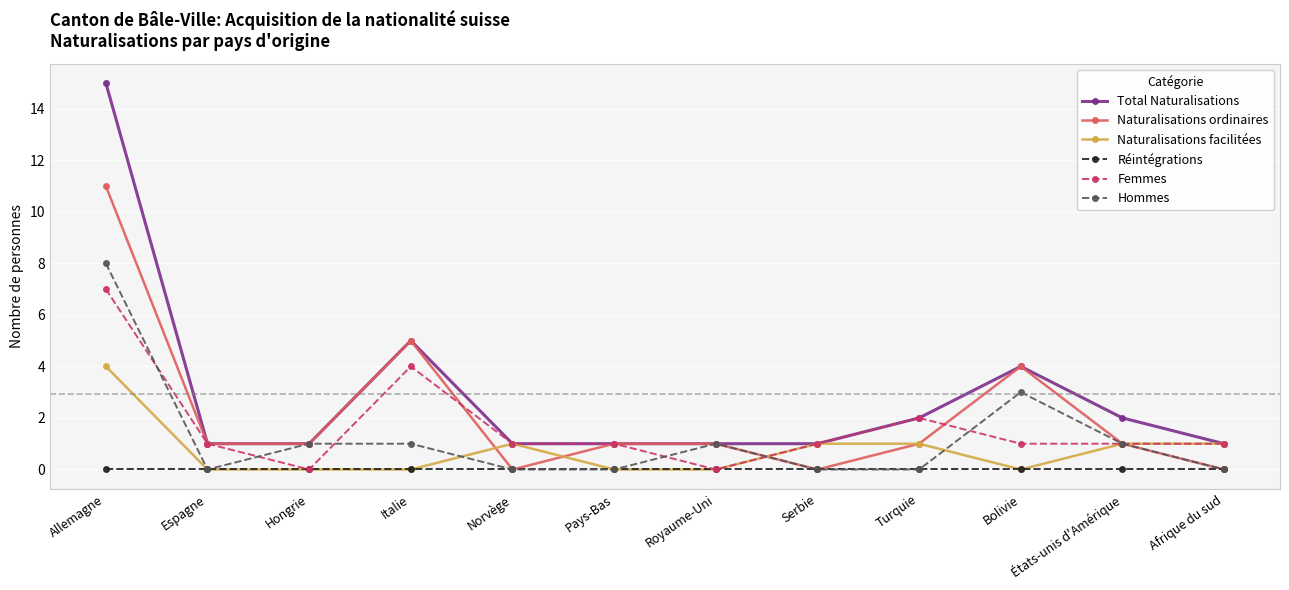

Where does the Femmes series first go above 1?

Allemagne